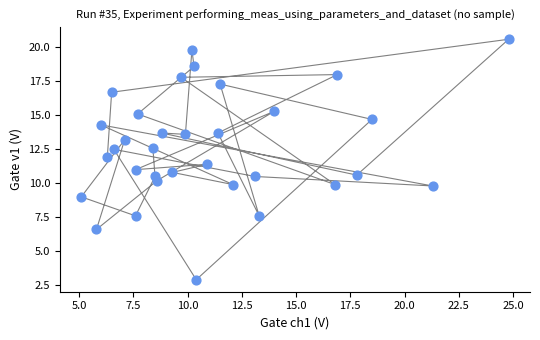

What is the range of X values (max minus min)?

19.7